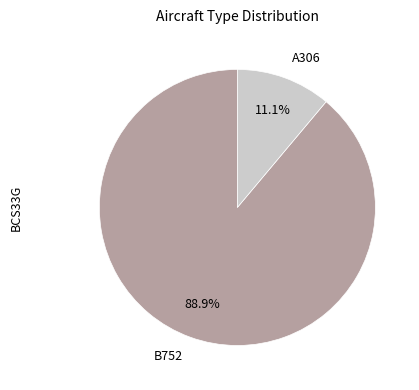

Approximately how many times larger is the value at B752 compared to A306?

8.0